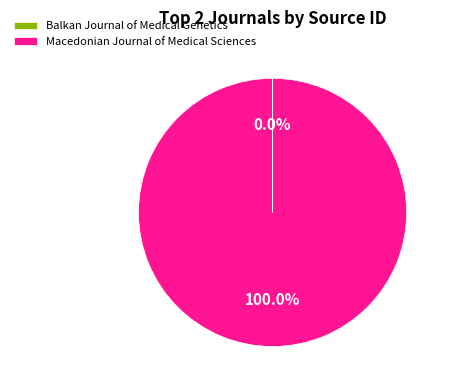

What is the largest slice in the pie chart?

Macedonian Journal of Medical Sciences